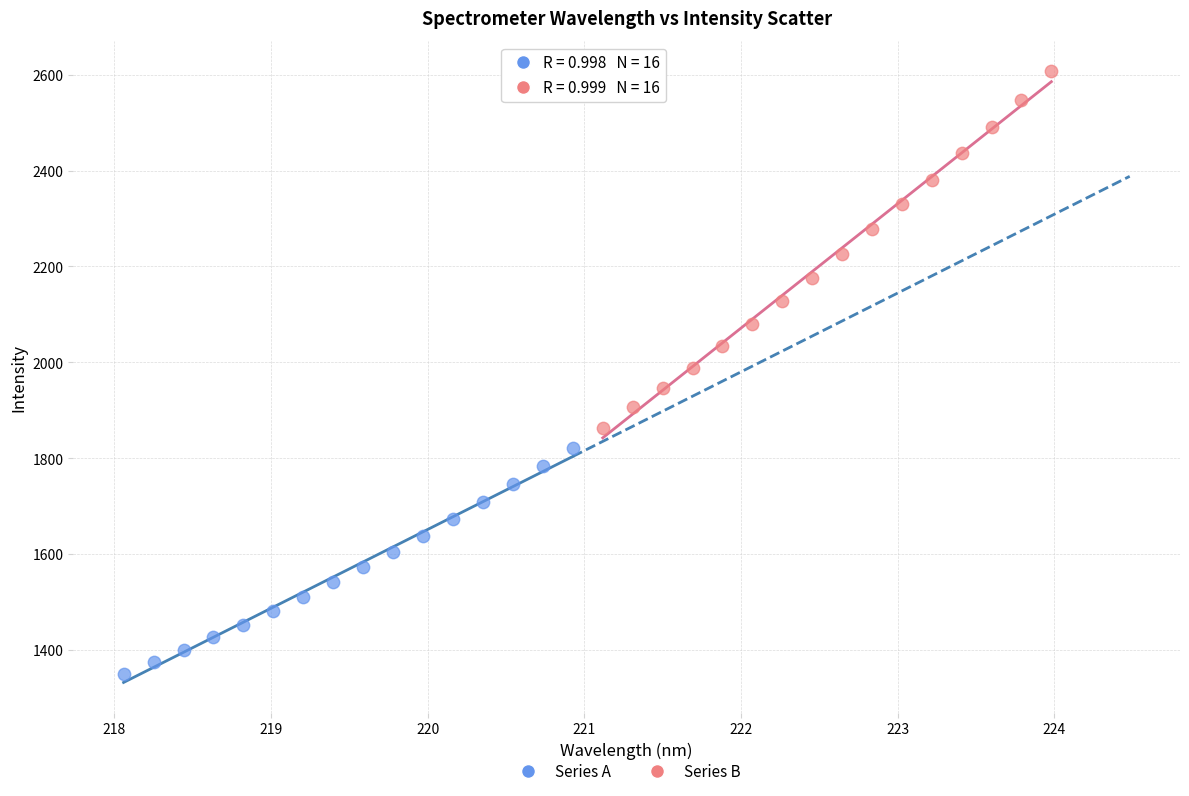

Which series reaches the maximum Y coordinate?

Series B